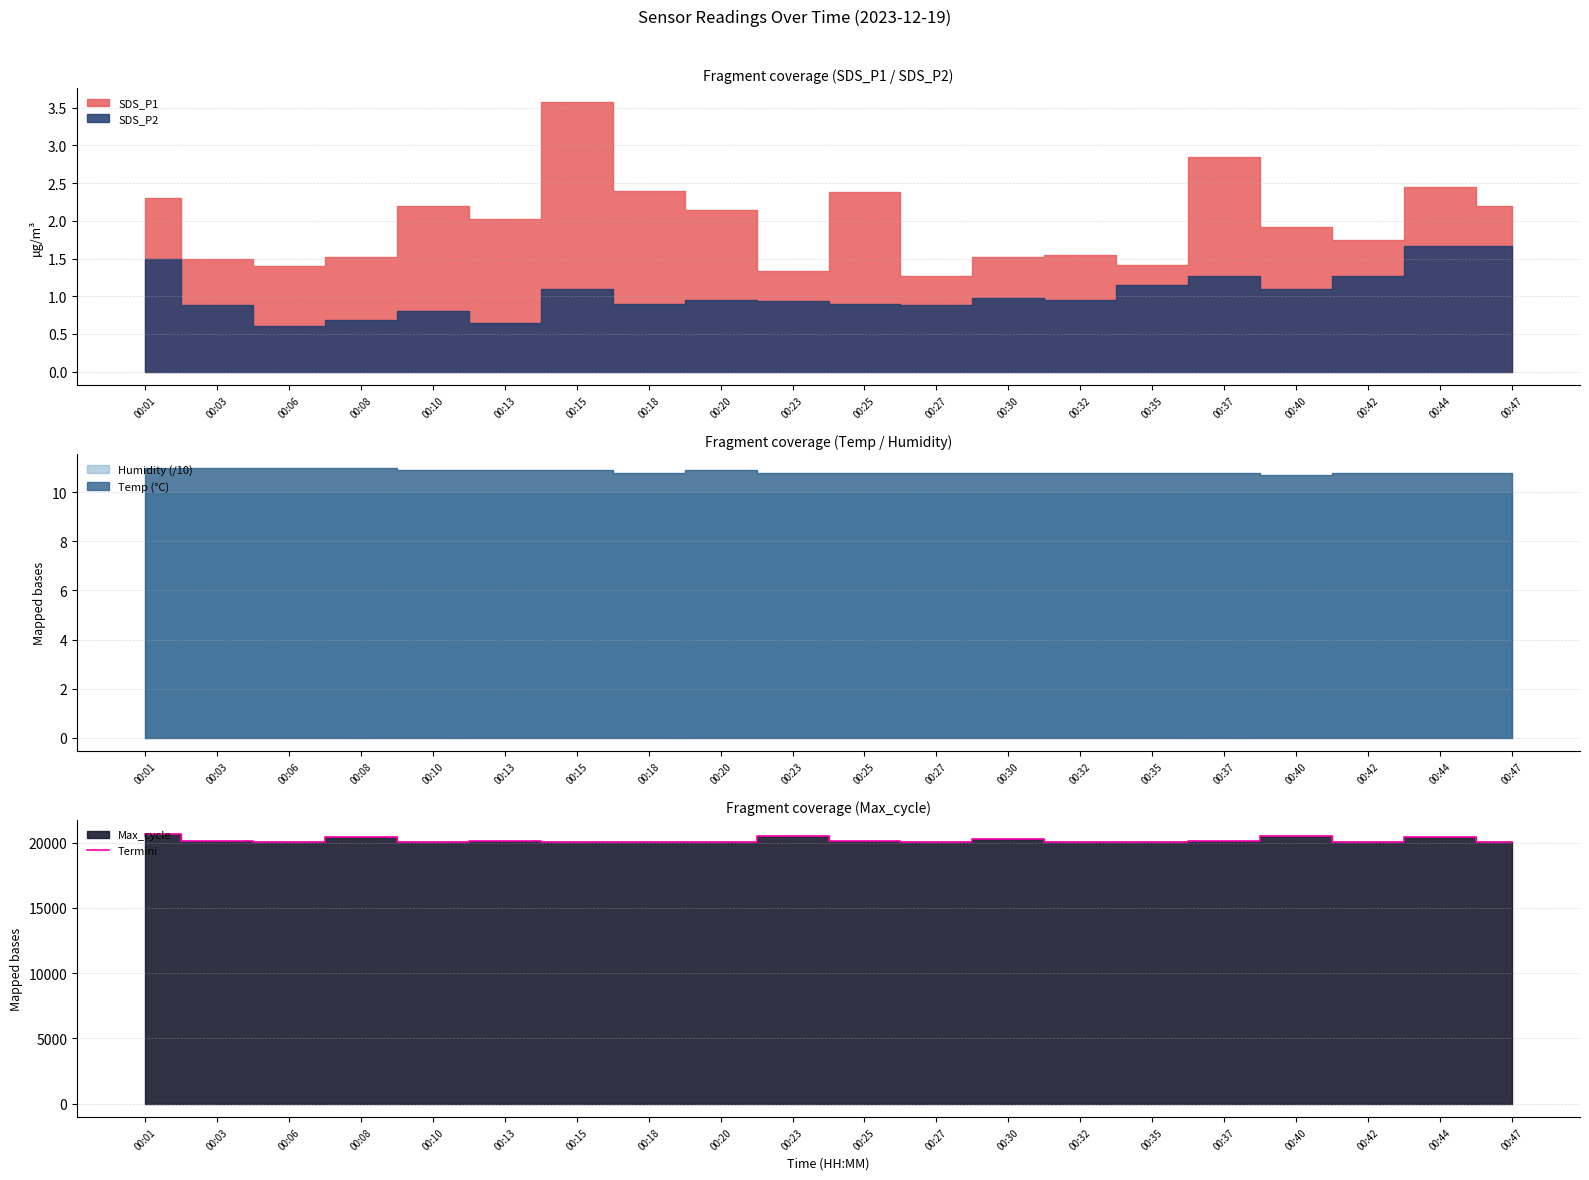

True or false: the data shows 31535 at 00:25.

False